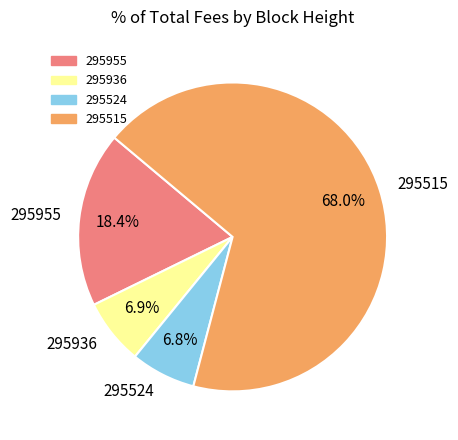

What percentage is the 295955 slice, to the nearest percent?

18%